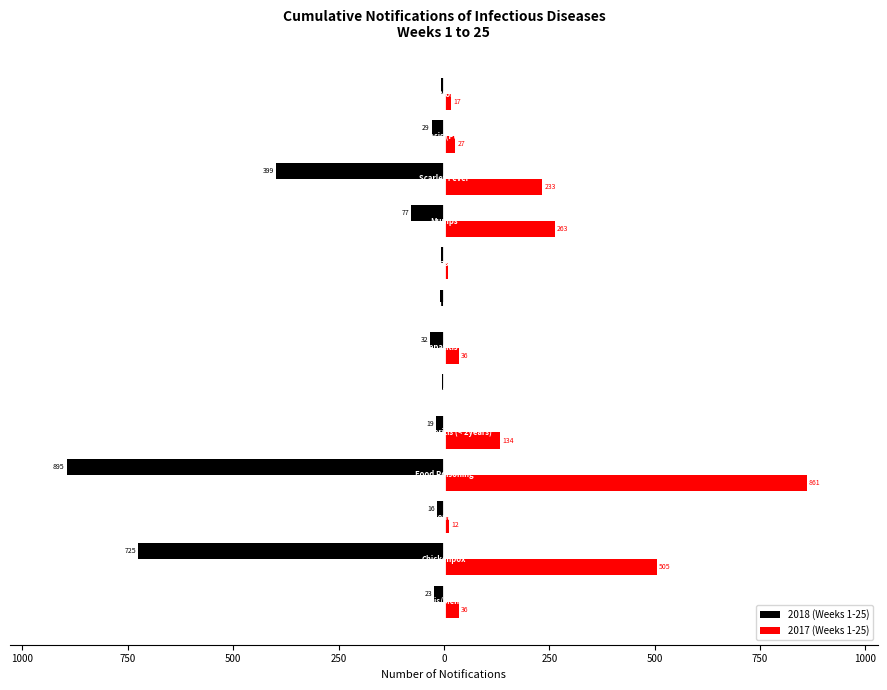

What are all the series names shown in the legend?

2018 (Weeks 1-25), 2017 (Weeks 1-25)